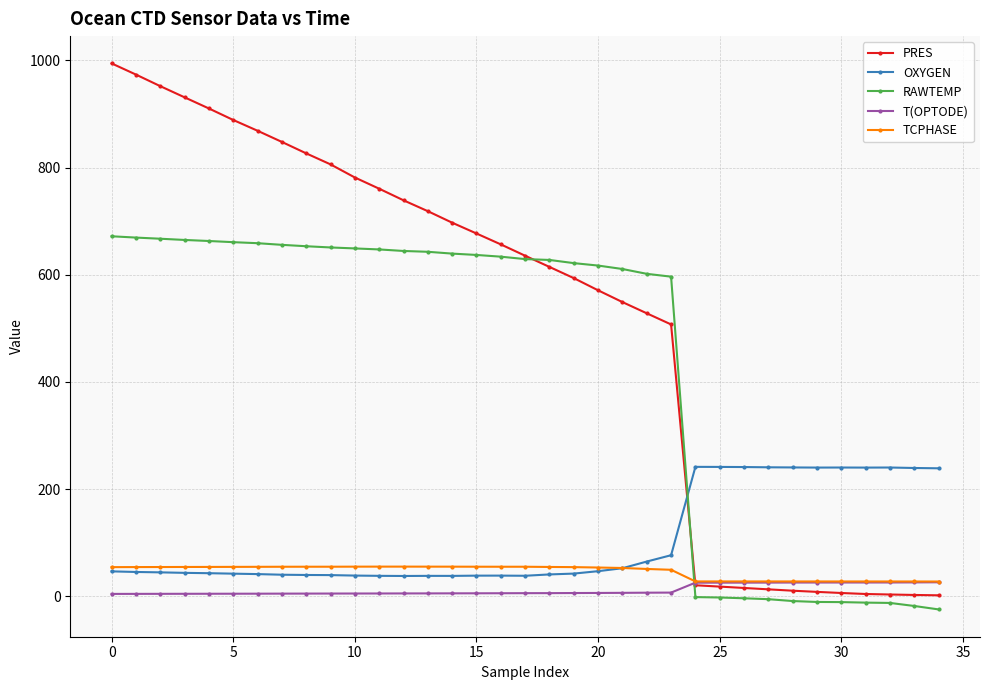

After their last crossing, which series has the higher values: OXYGEN or TCPHASE?

OXYGEN